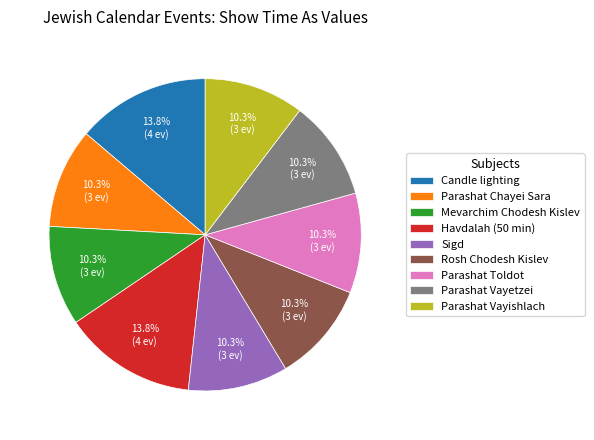

To the nearest percent, what portion does Parashat Toldot represent?

10%